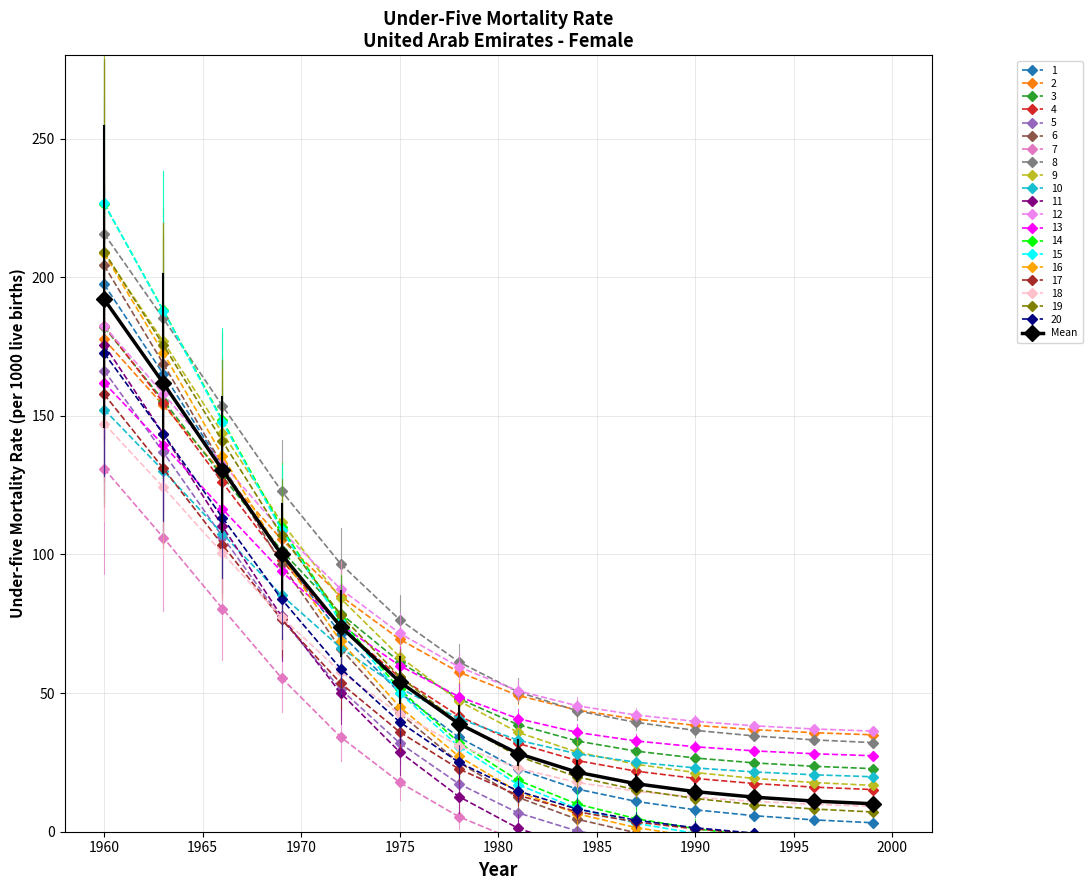

Reading left to right, what are all the values shown in this chart?

192.0	161.8	130.5	100.0	74.0	54.0	38.9	28.2	21.5	17.3	14.5	12.5	11.1	10.1